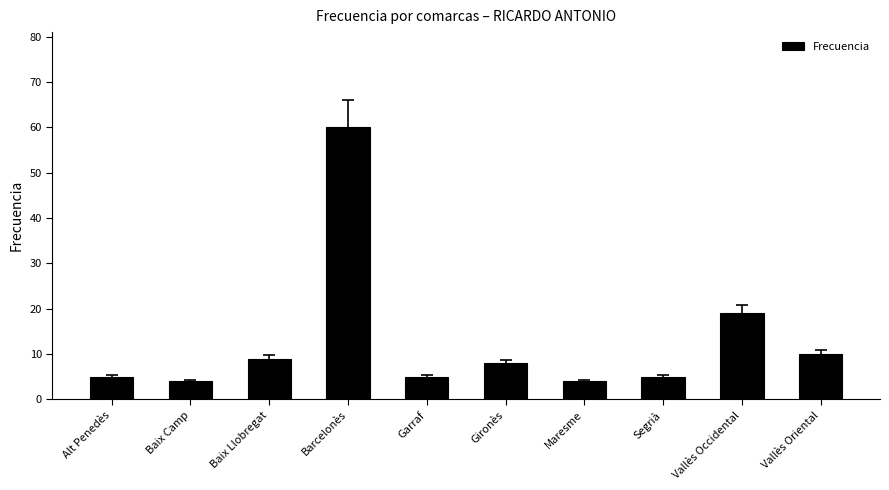

How many bars are there in total?

10